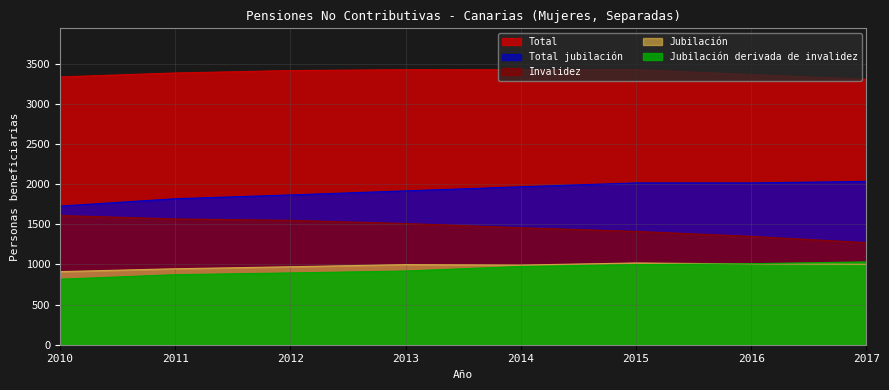

Which series has the largest total across all categories?

Total